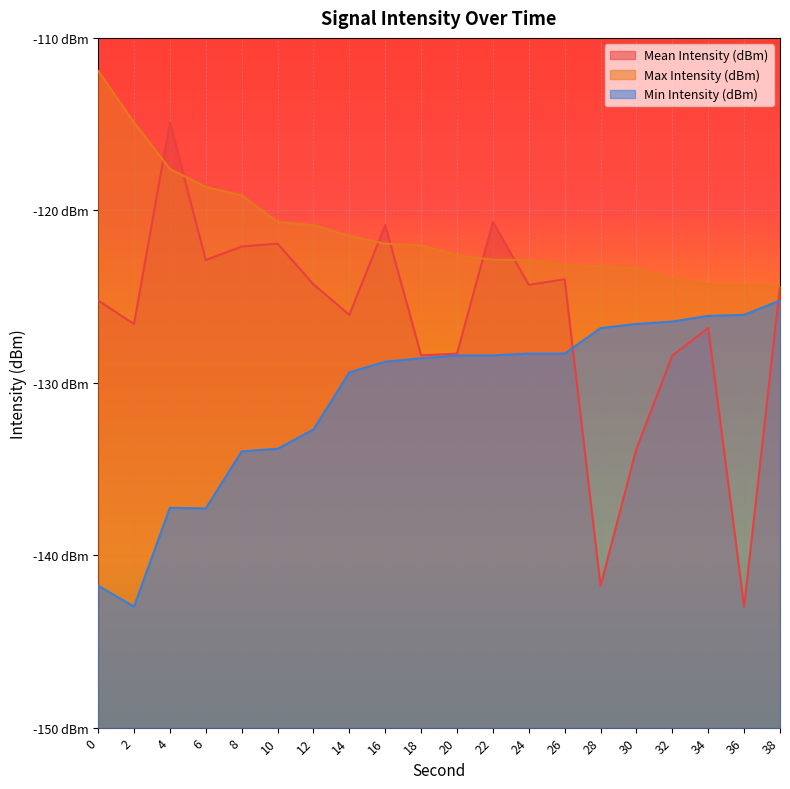

Where does the Min Intensity (dBm) series first go above -128?

28